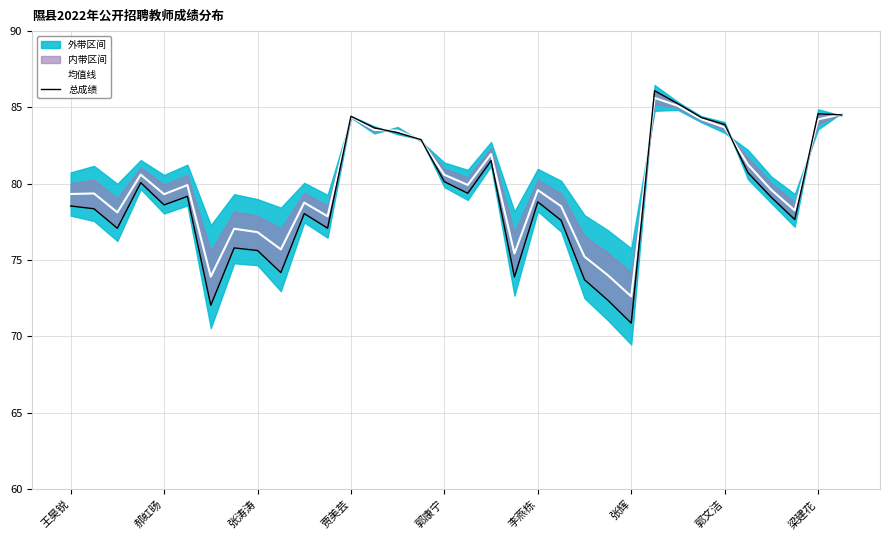

At which category is the sum across all series the highest?

25